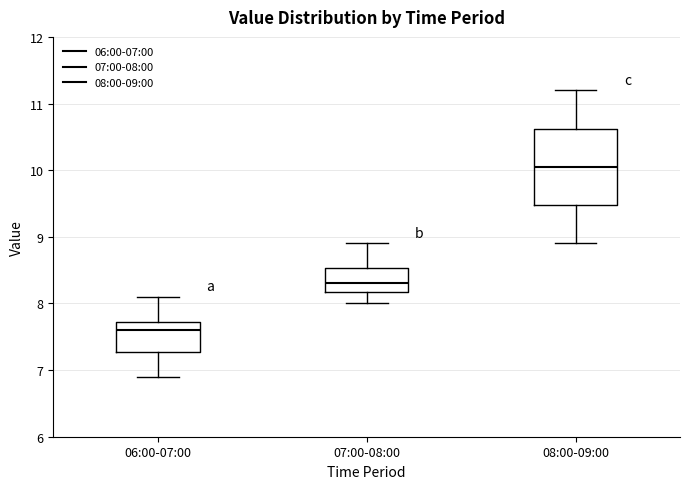

Where is the lower edge of the box for 08:00-09:00 on the y-axis? The values are not printed on the chart, so give them approximately, as read against the axis.

9.5